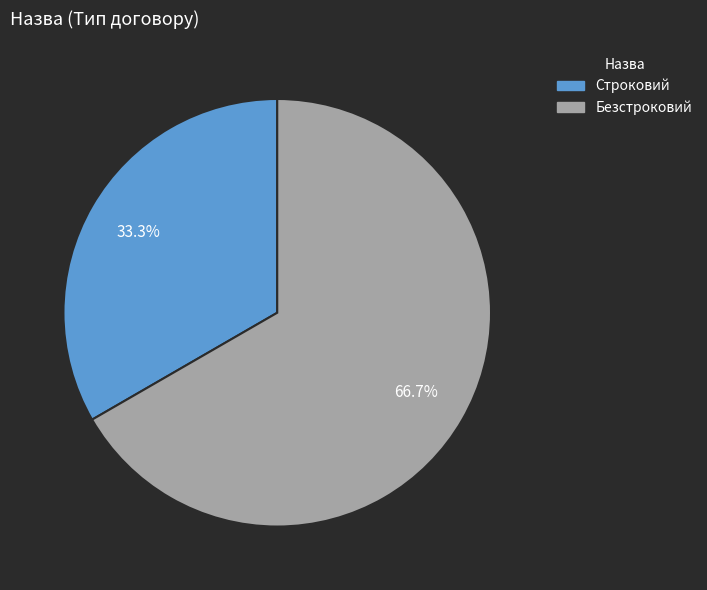

Which slice is the largest?

Безстроковий